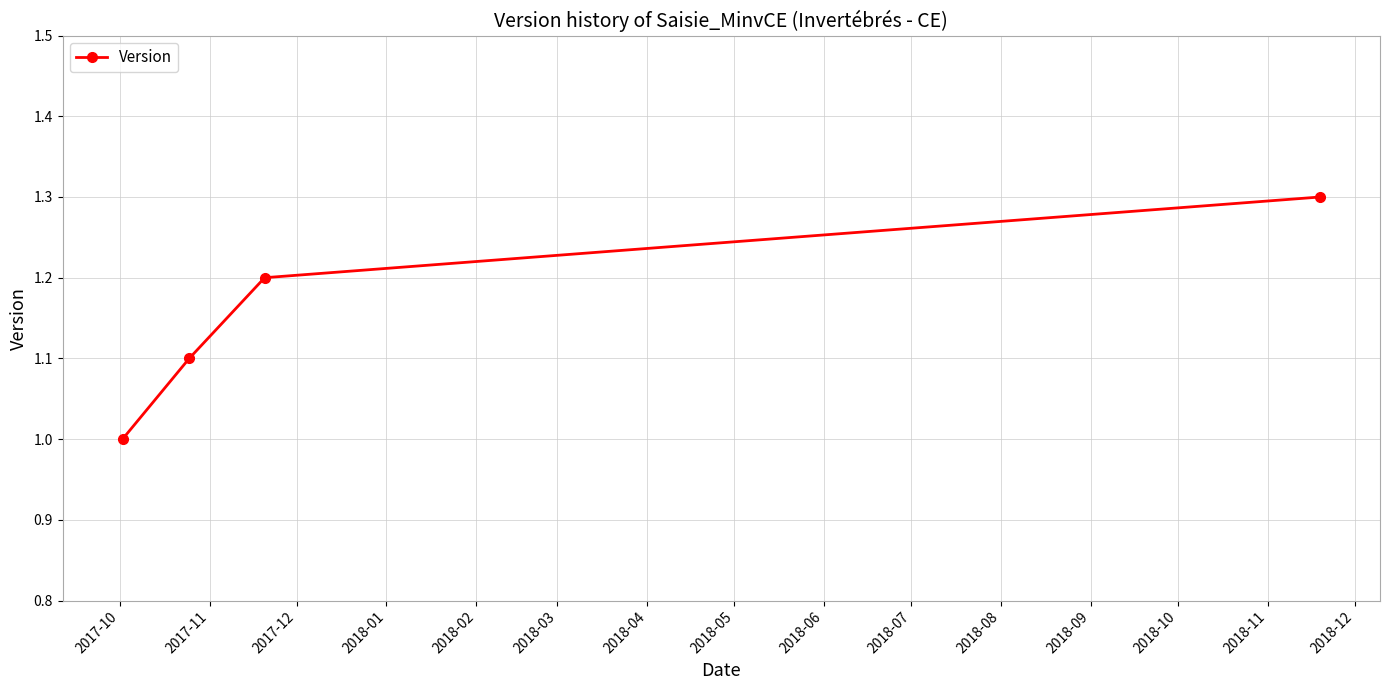

True or false: there are more than 1 points higher than both neighbors.

False